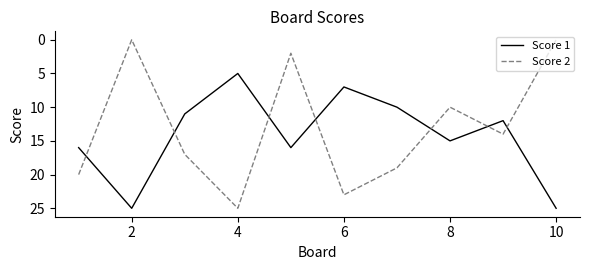

True or false: Score 2 and Score 1 intersect in this chart.

True